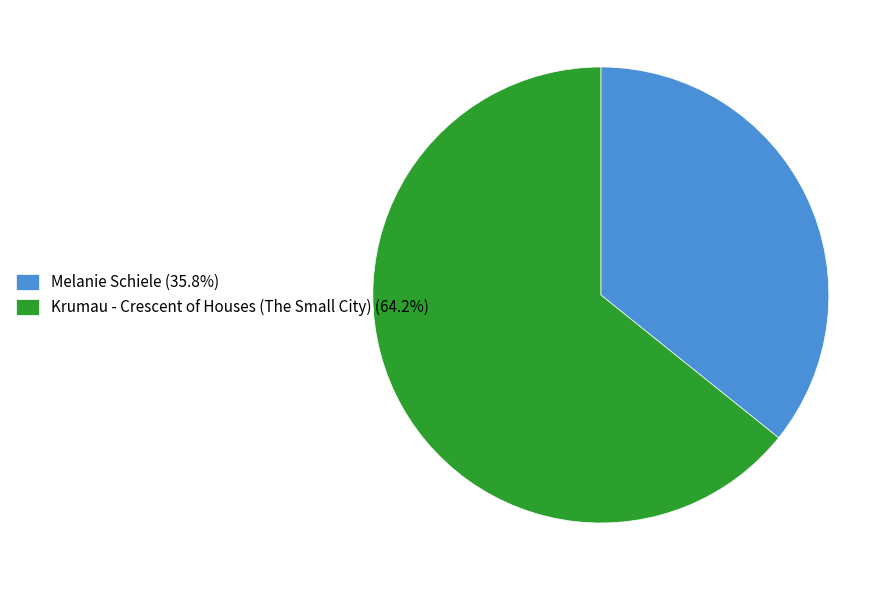

Approximately how many times larger is the value at Melanie Schiele compared to Krumau - Crescent of Houses (The Small City)?

0.6